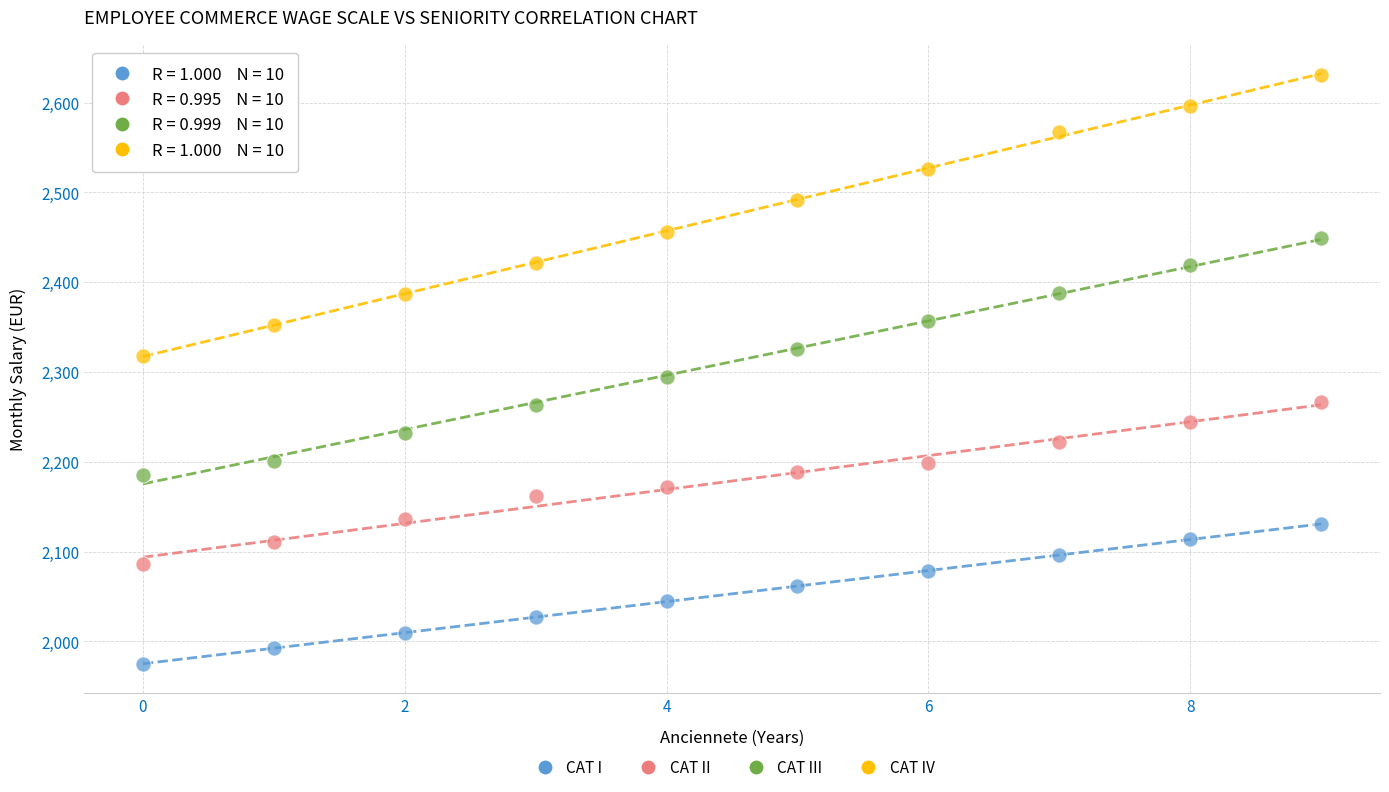

Which series contains the highest Y value?

CAT IV